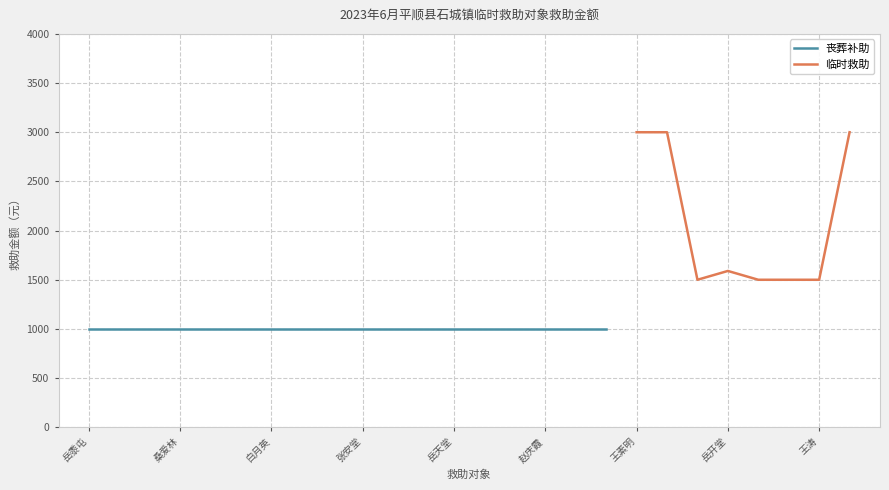

At which label is 临时救助 closest to 2250?

岳开堂